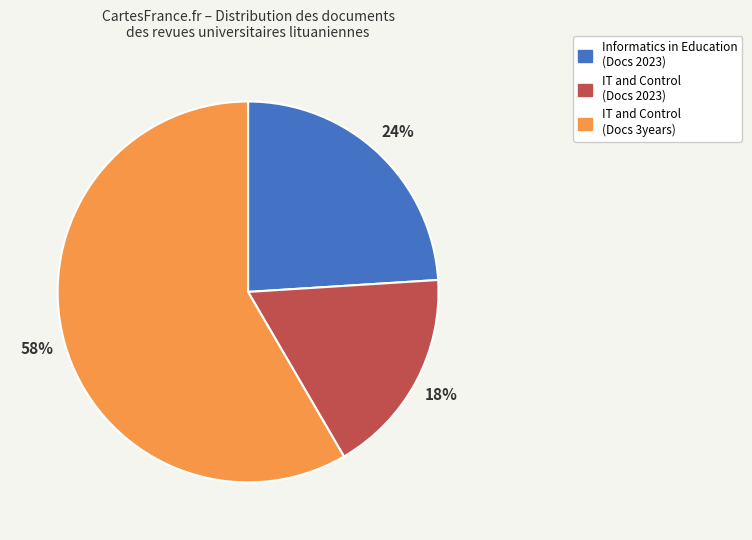

To the nearest percent, what is the average slice percentage?

33%